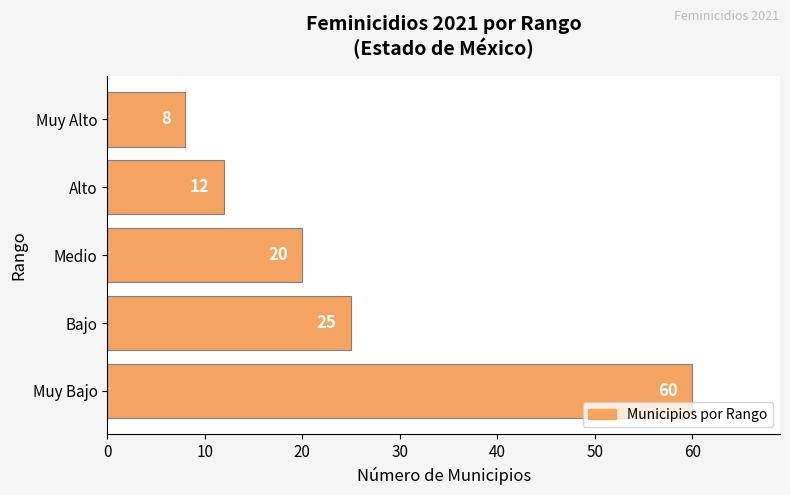

What is the average value?

25